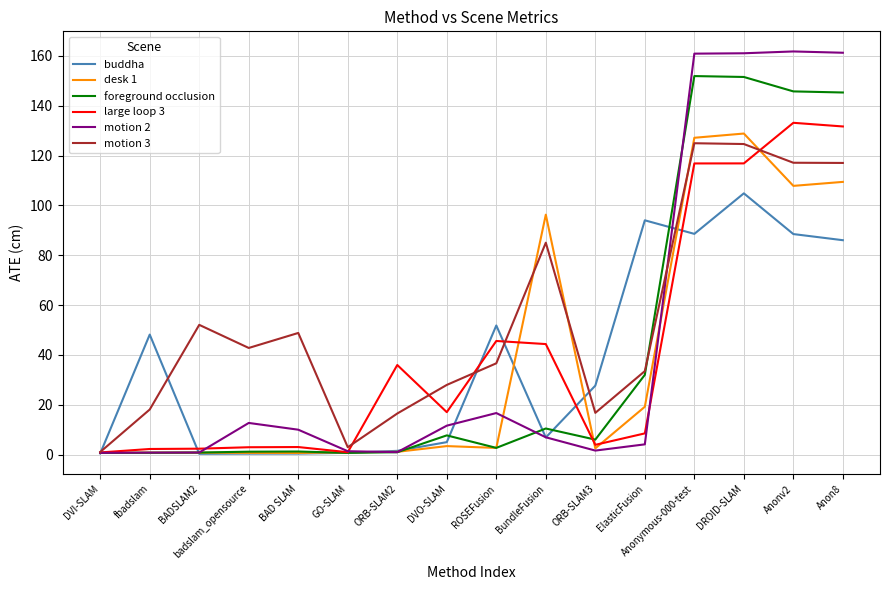

Which series has the widest spread of values?

motion 2